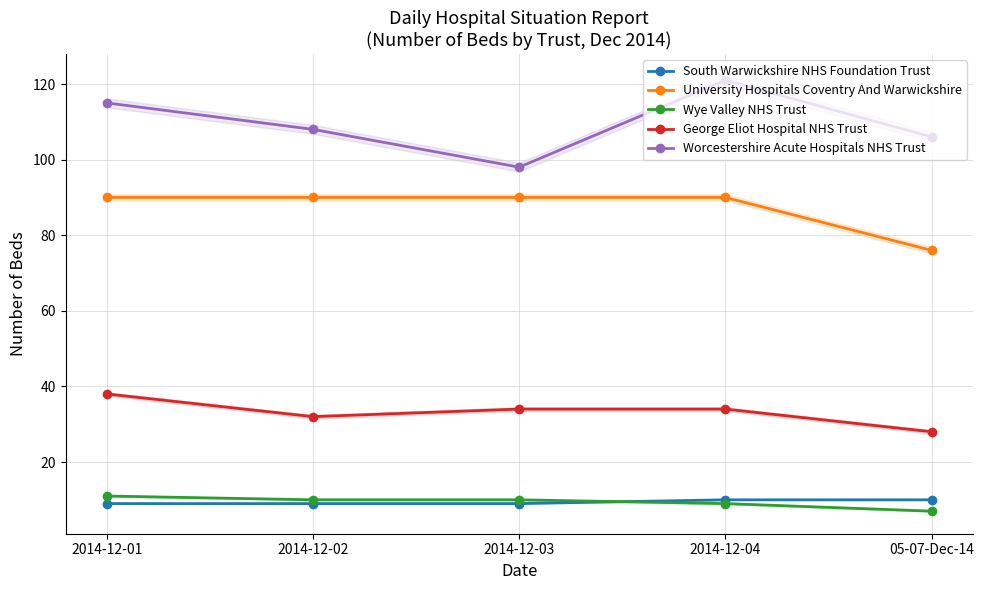

Is it true that University Hospitals Coventry And Warwickshire equals 40 at 2014-12-01?

False